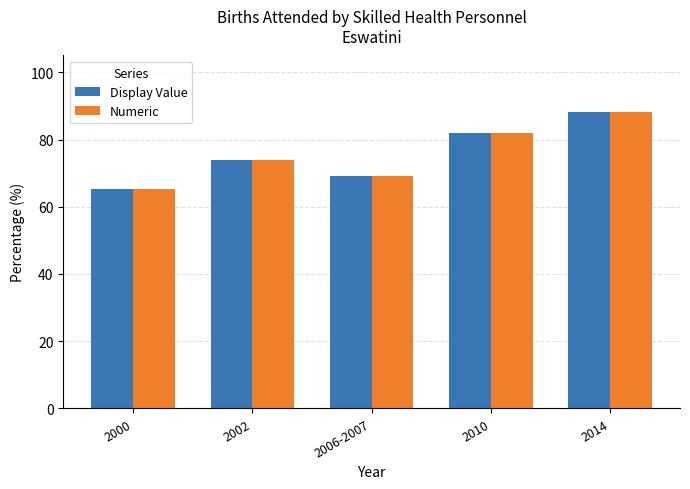

Reading left to right, transcribe all the data shown in this chart.

Display Value: 65.4	74.0	69.0	82.0	88.3
Numeric: 65.4	74.0	69.0	82.0	88.3